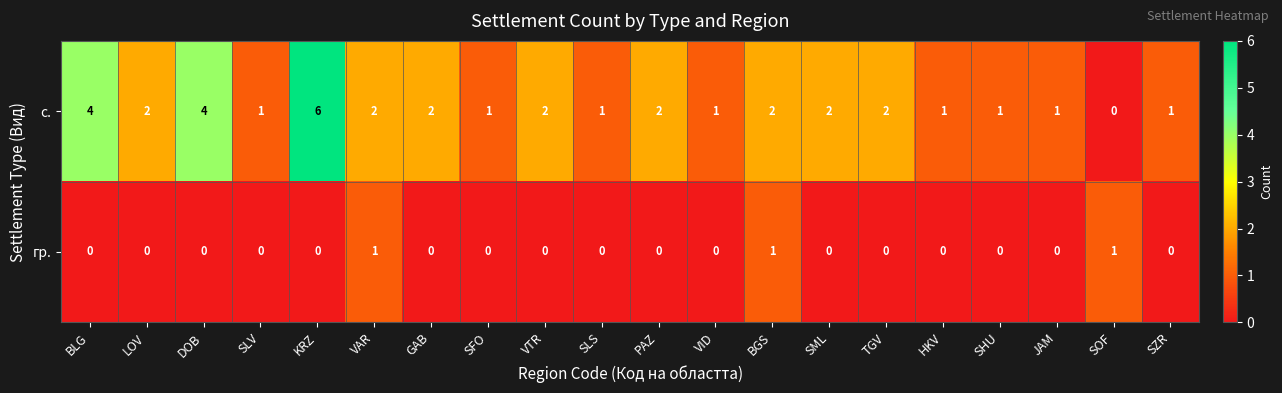

At which category does the chart reach its peak across all series?

KRZ